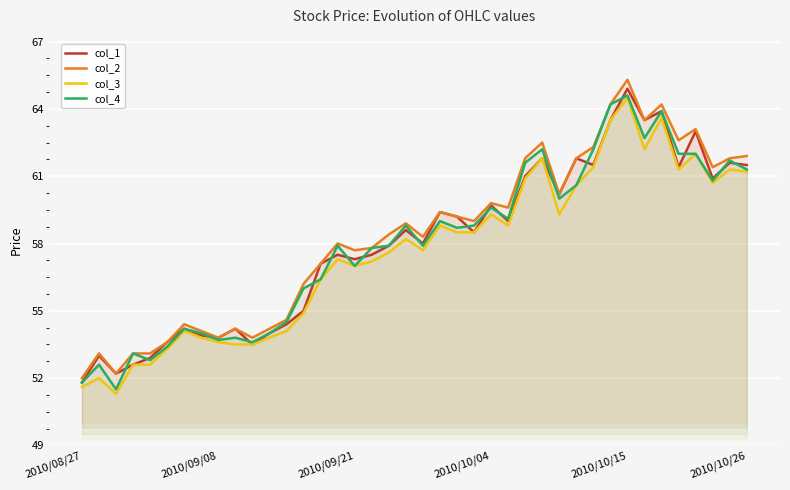

The col_2 series shows 23.6 at 29. True or false?

False